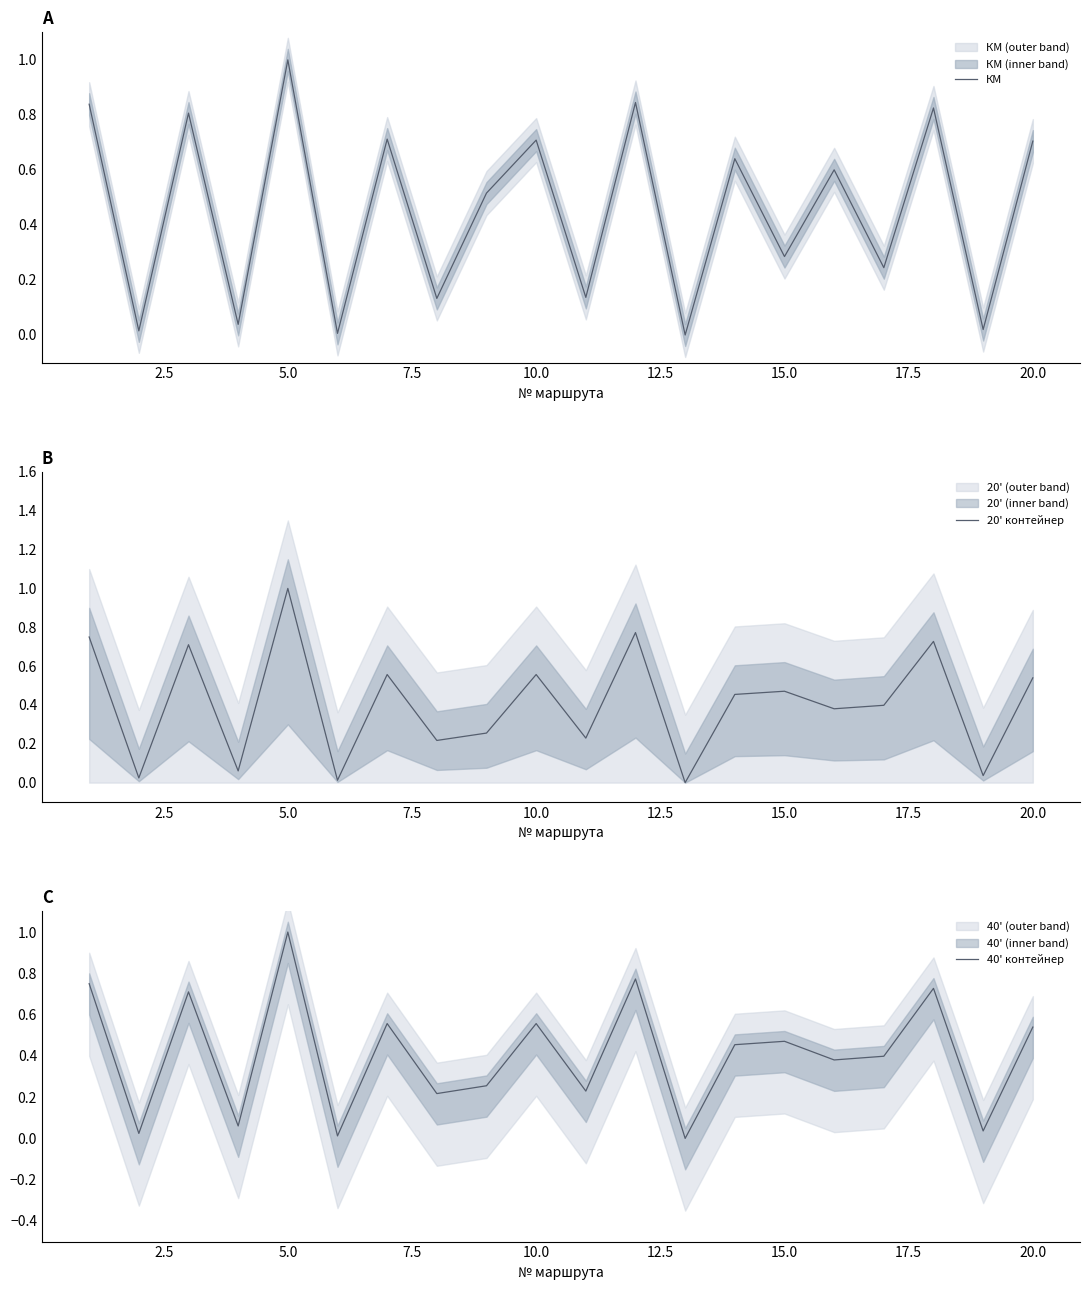

At which label does КМ reach its peak?

5.0